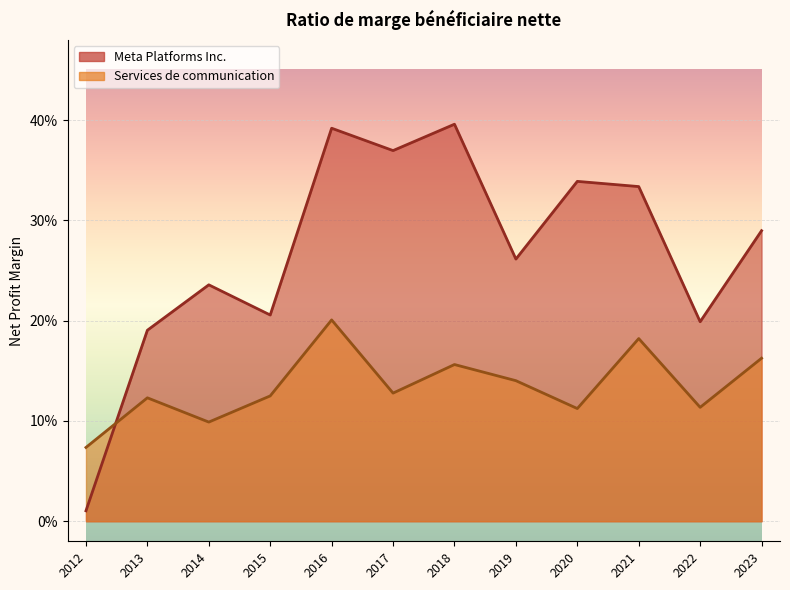

Is it true that Meta Platforms Inc. equals 0.1 at 2014?

False